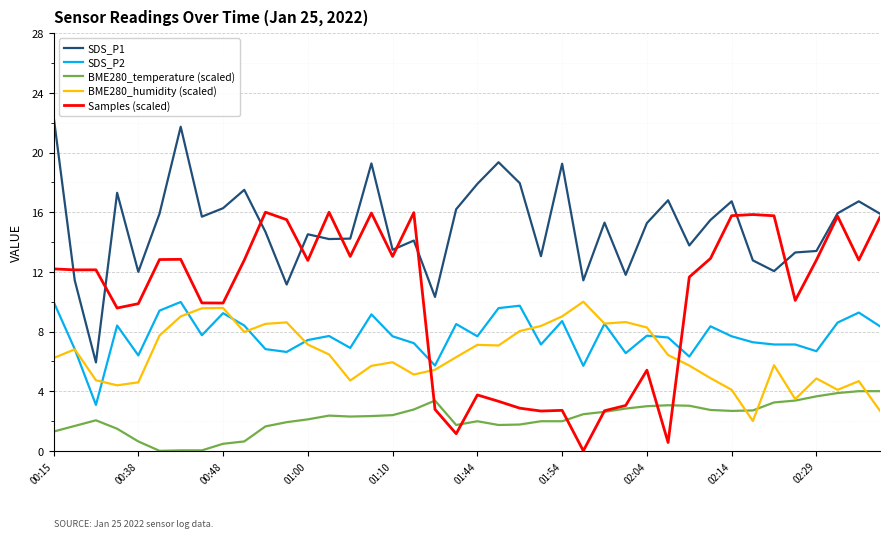

True or false: Samples (scaled) and SDS_P2 cross at least once.

True